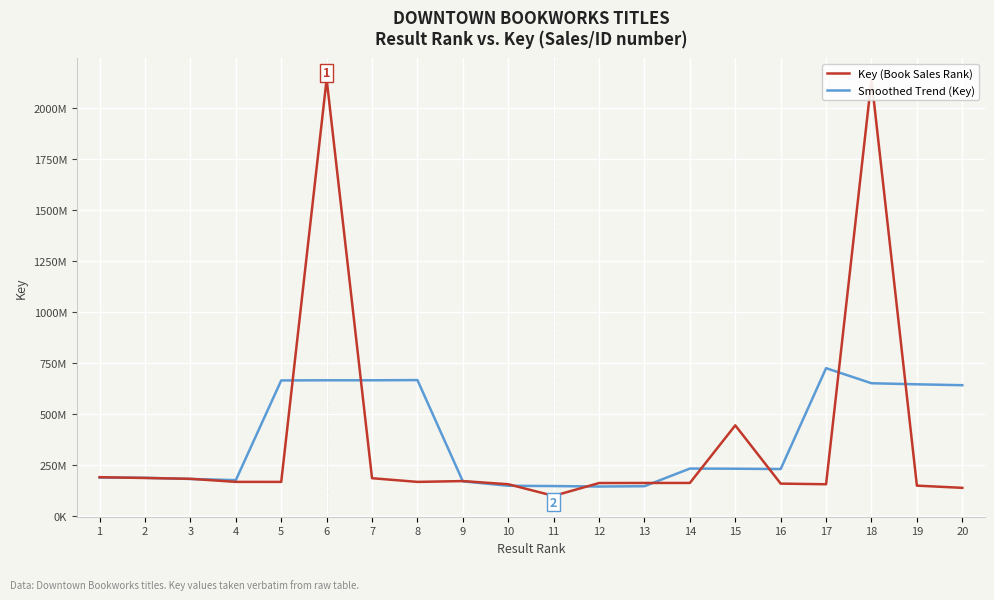

What are all the series names shown in the legend?

Key (Book Sales Rank), Smoothed Trend (Key)